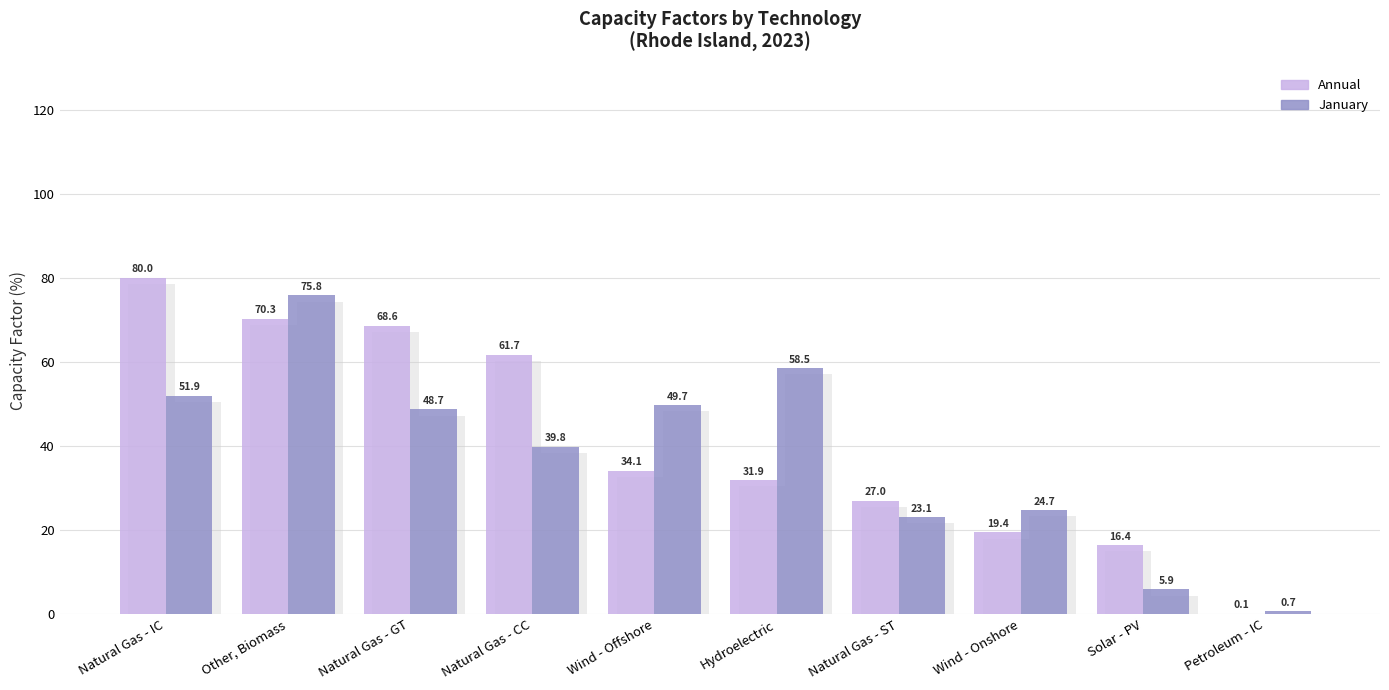

What is the spread (max minus min) of values at Wind - Onshore?

5.3